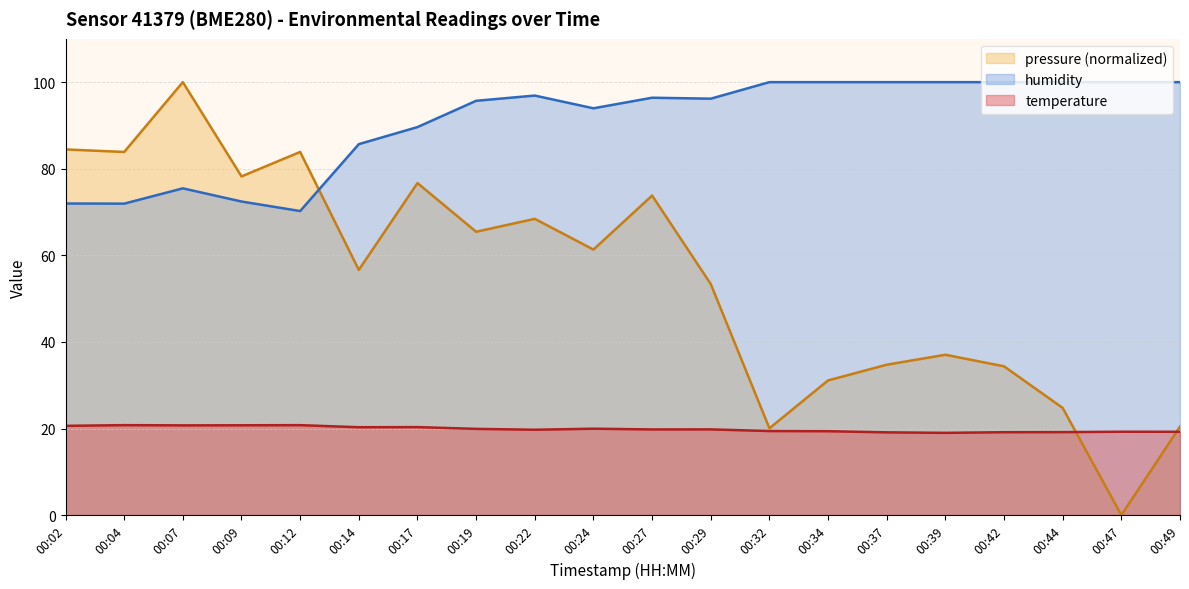

How many lines are shown in the chart?

3